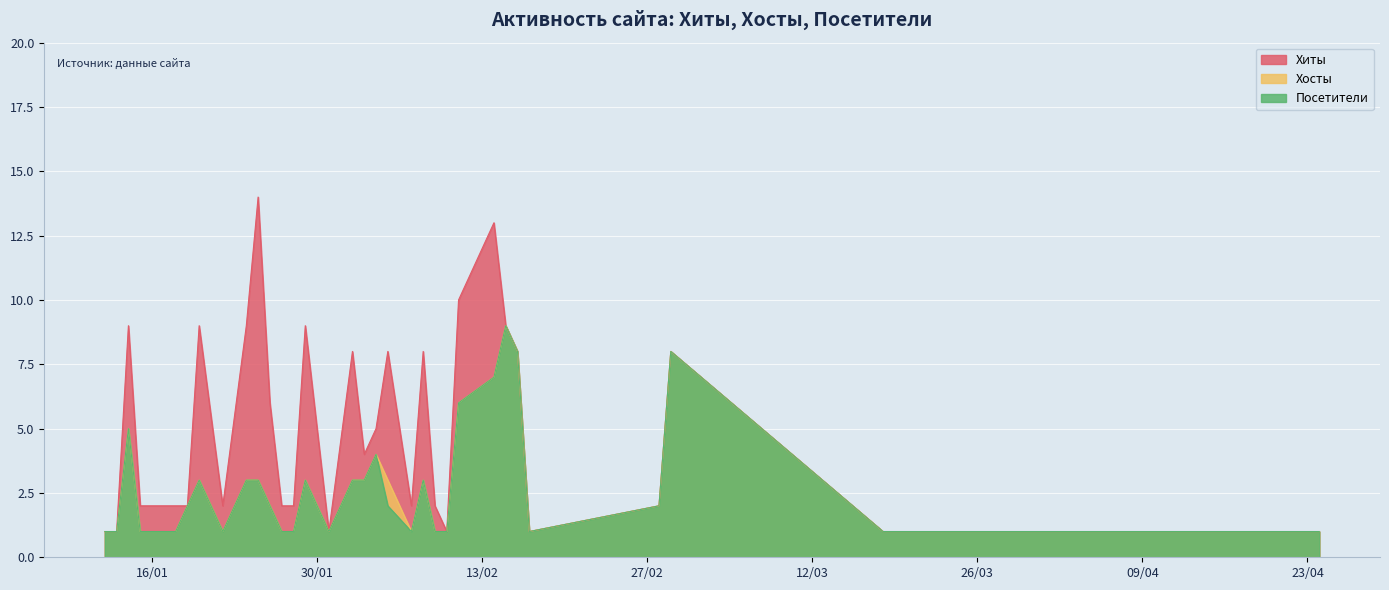

At which label is Хиты closest to 7?

2024-02-29